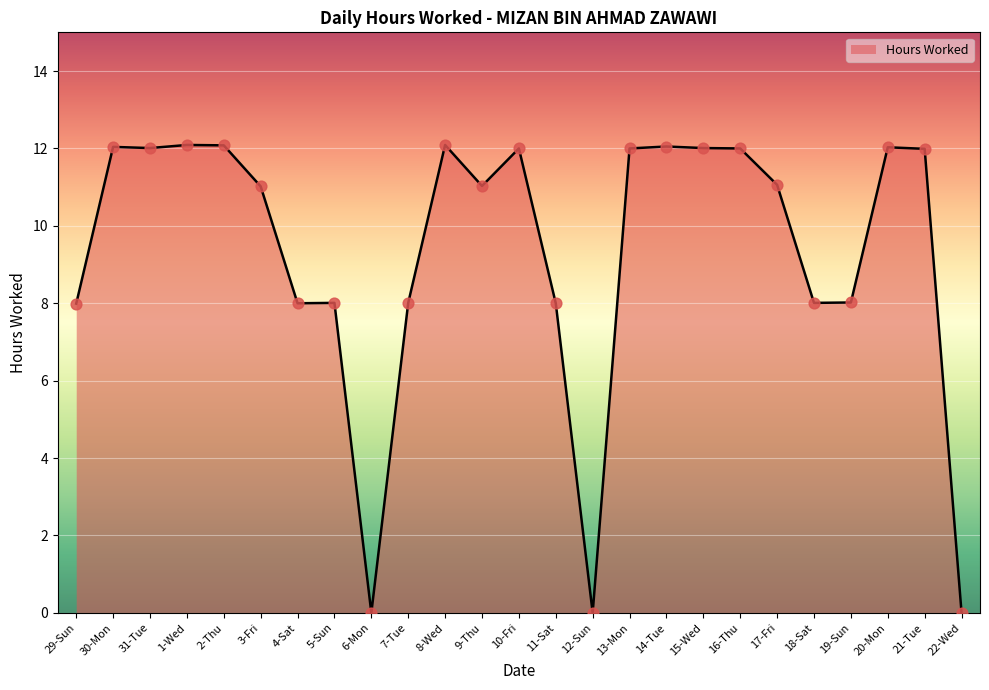

What is the change in value from 16-Thu to 22-Wed?

-12.0